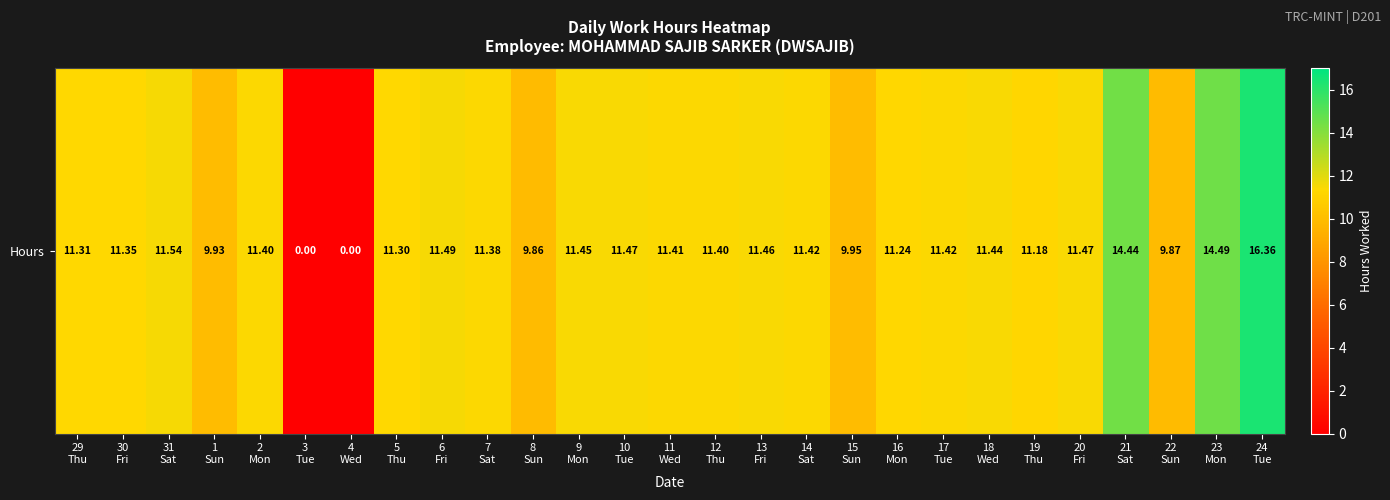

What is the difference between the maximum and second lowest values?

16.4